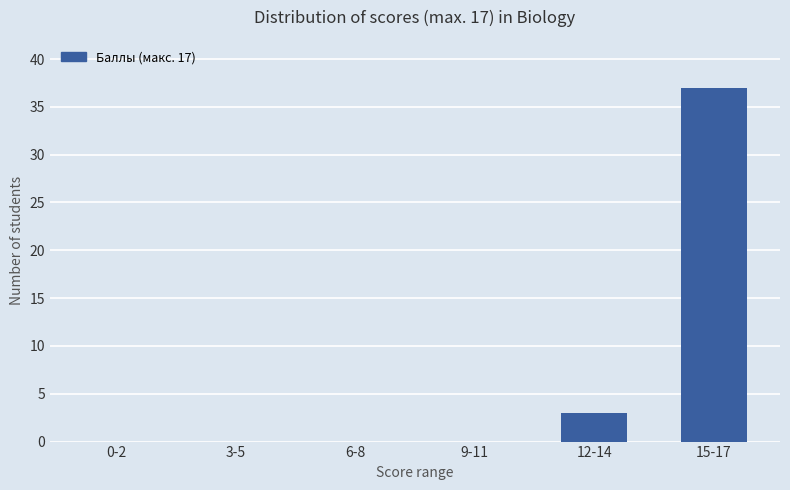

Is it true that the value at 0-2 is 24?

False